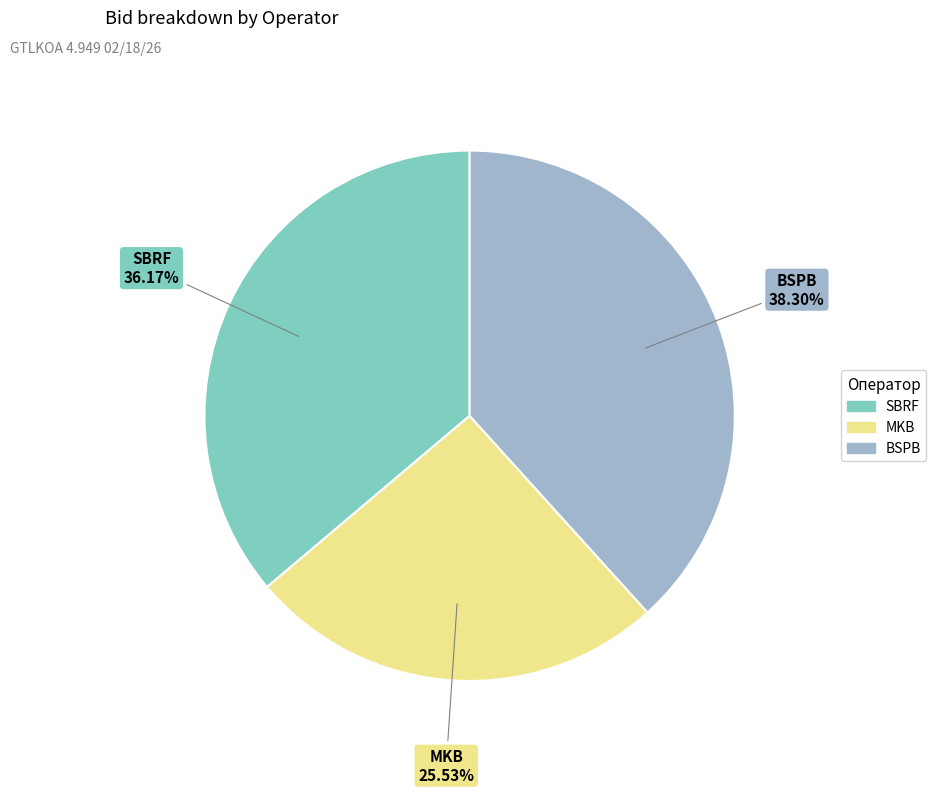

Is it true that SBRF is 29% of the pie?

False